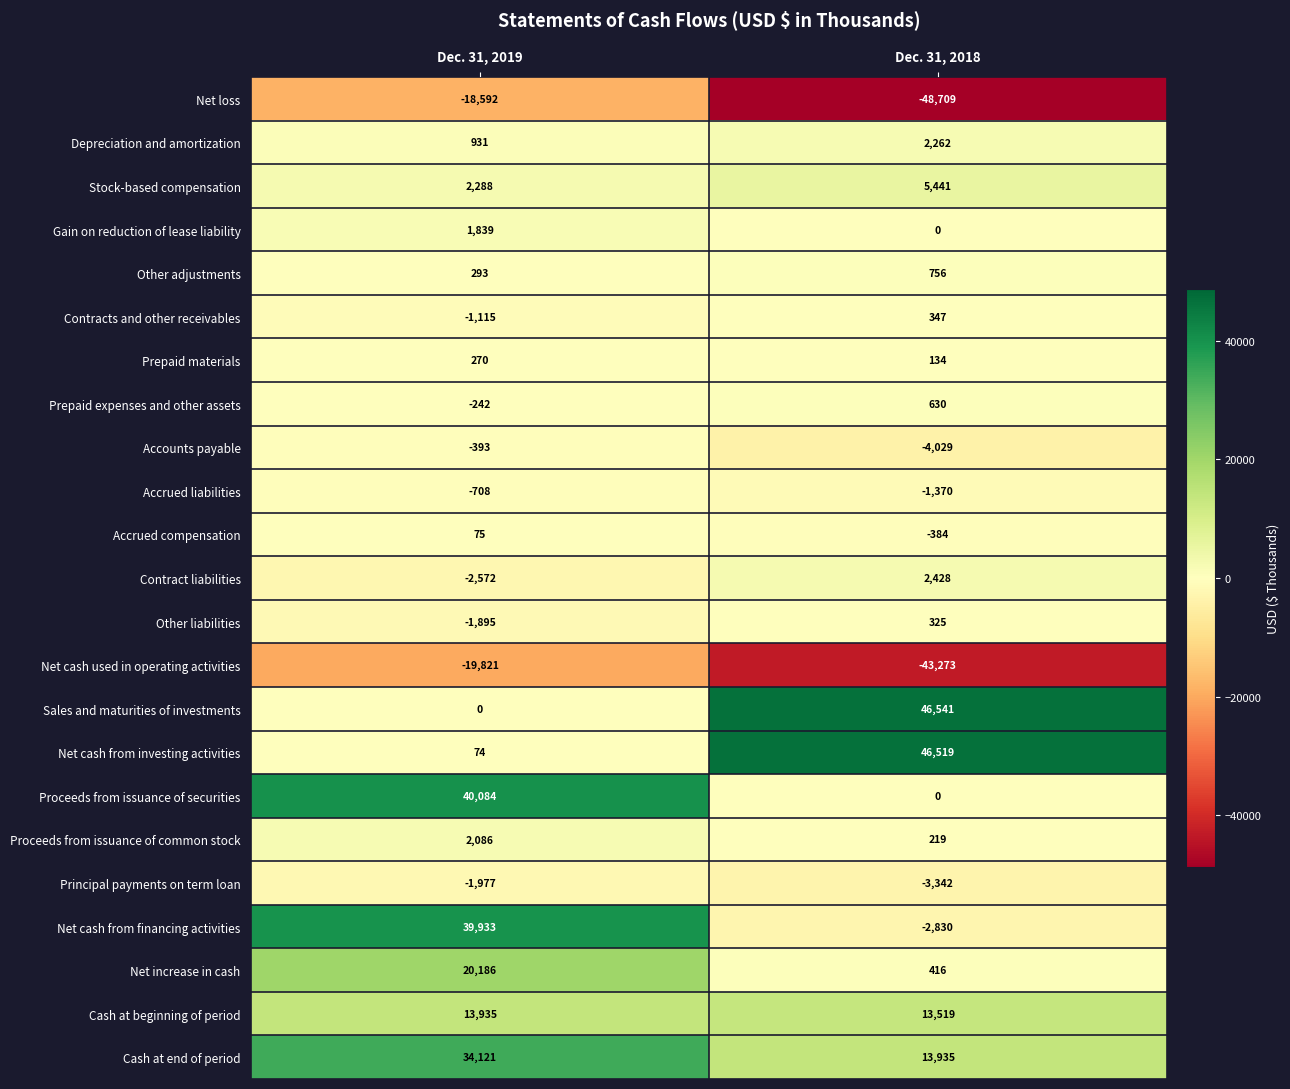

What is the highest value of the Net cash from financing activities series?

39933